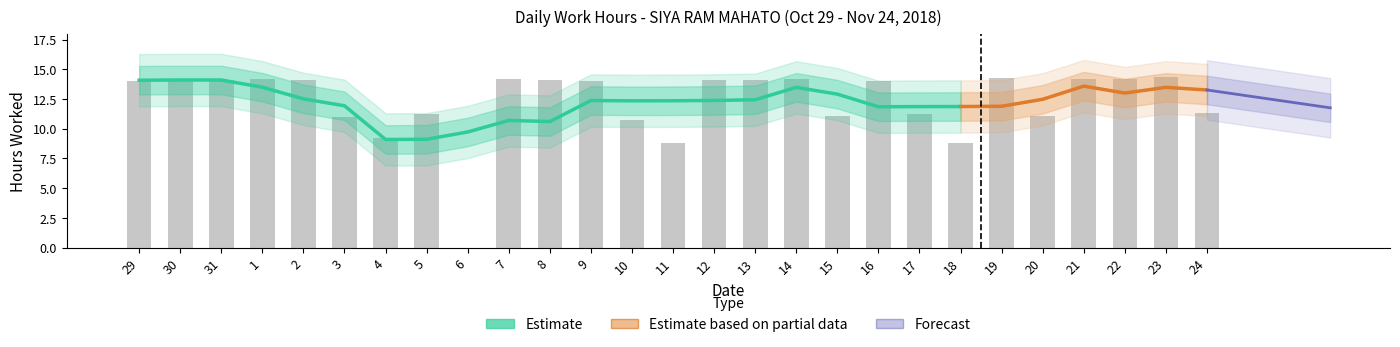

Which has a higher value, 21 or 23?

23